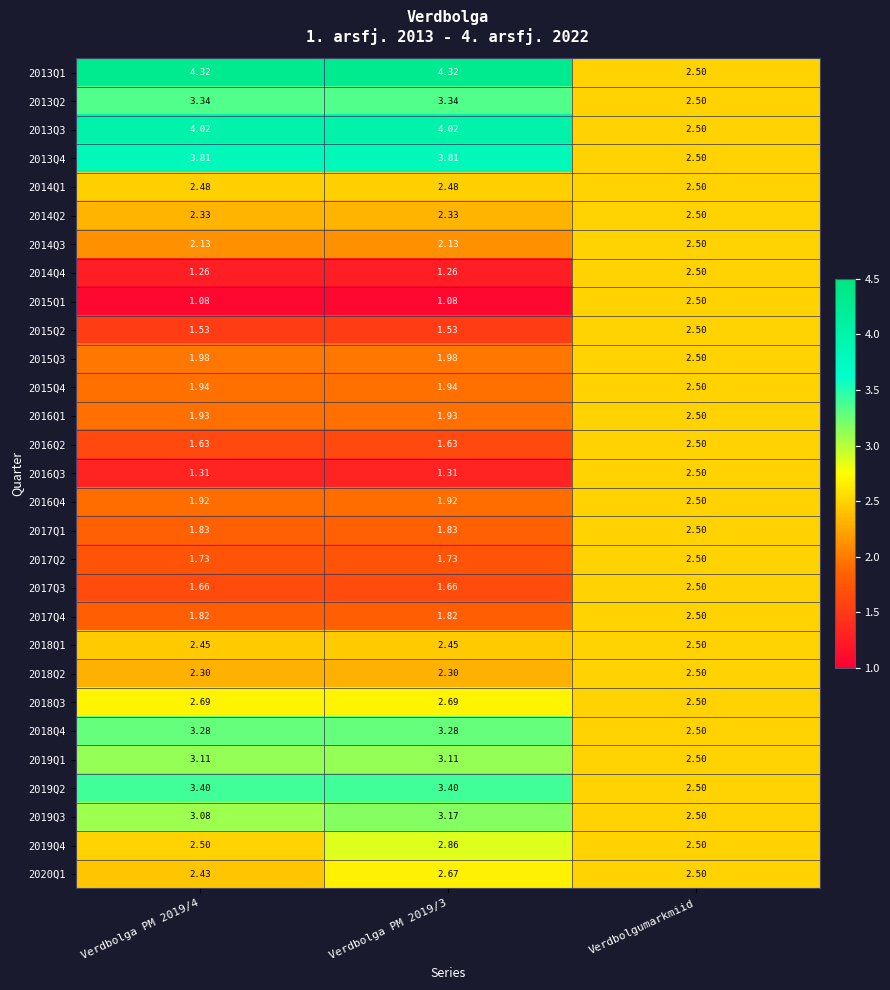

What is the maximum value shown in the chart?

4.3